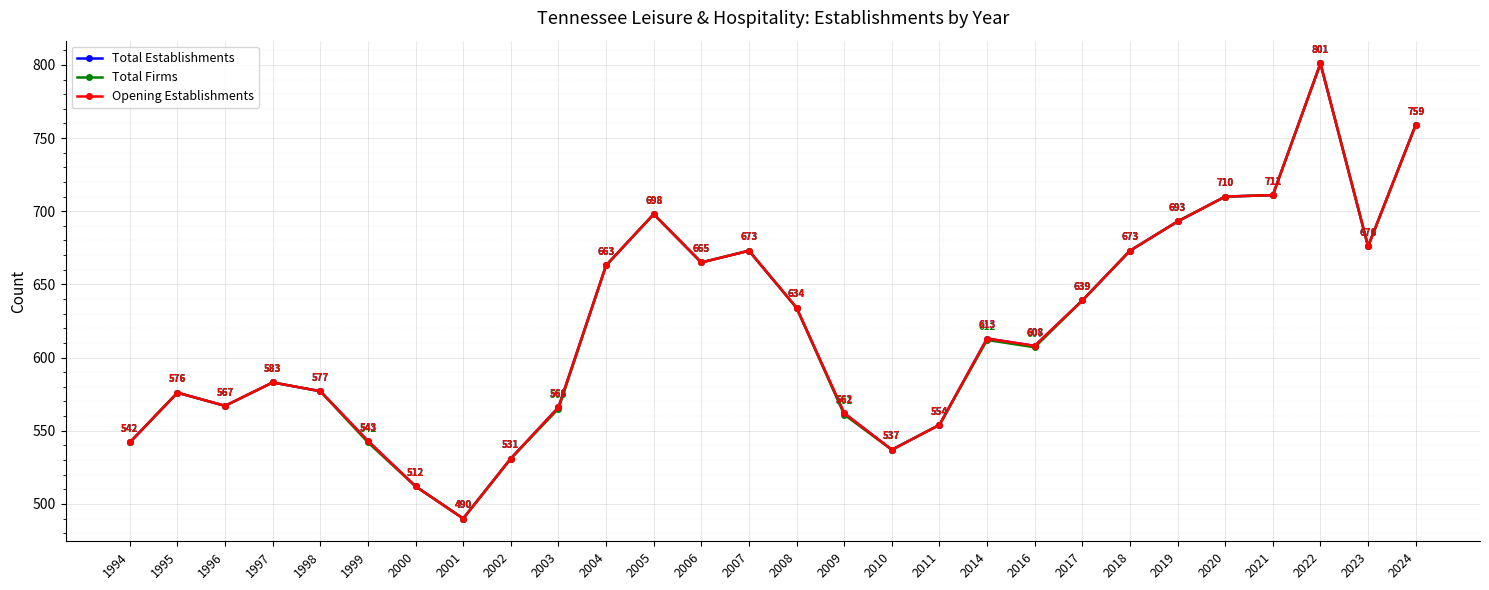

Reading left to right, extract all data points from this chart.

Total Establishments: 542	576	567	583	577	543	512	490	531	566	663	698	665	673	634	562	537	554	613	608	639	673	693	710	711	801	676	759
Total Firms: 542	576	567	583	577	542	512	490	531	565	663	698	665	673	634	561	537	554	612	607	639	673	693	710	711	801	676	759
Opening Establishments: 542	576	567	583	577	543	512	490	531	566	663	698	665	673	634	562	537	554	613	608	639	673	693	710	711	801	676	759